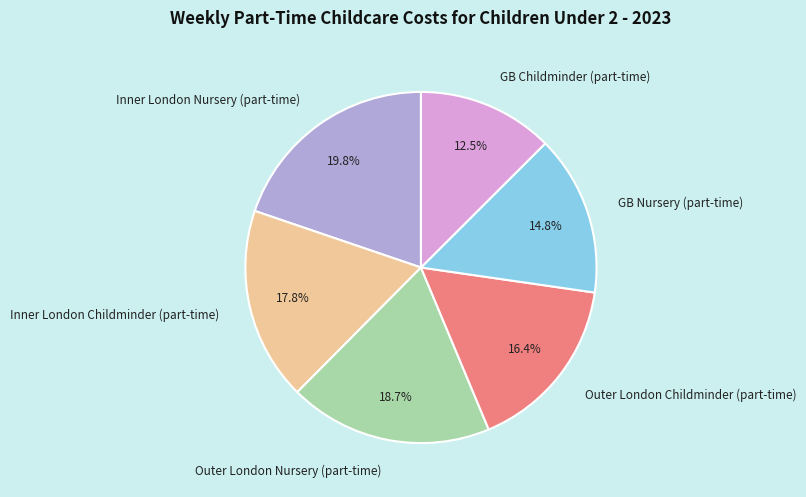

Combined, do Inner London Nursery (part-time) and Outer London Nursery (part-time) account for over 50%?

No